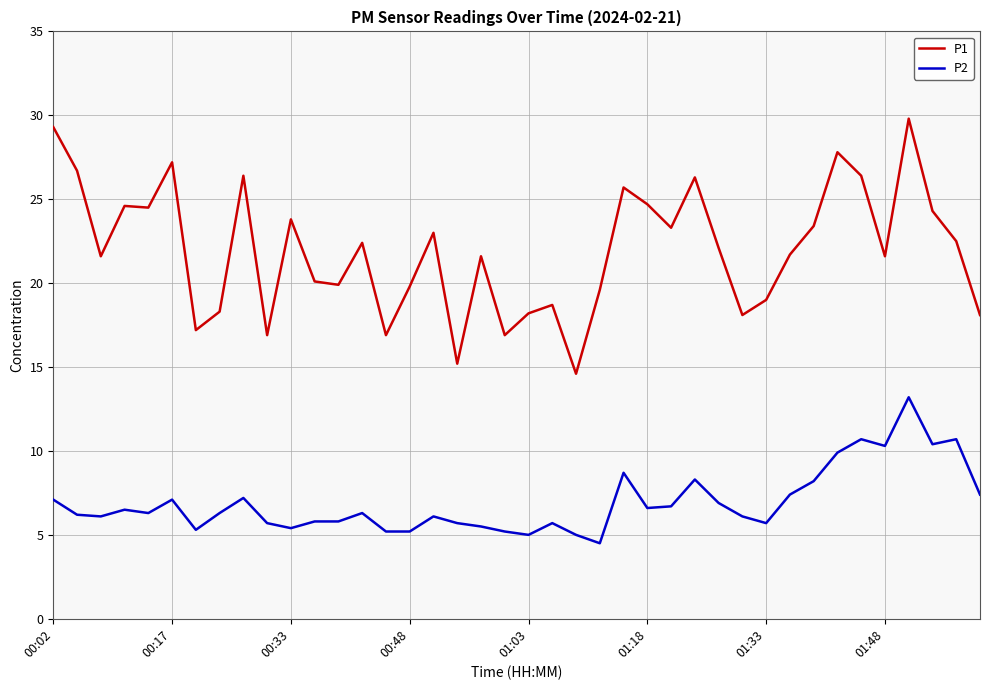

Rank the series by their average value, from lowest to highest.

P2, P1